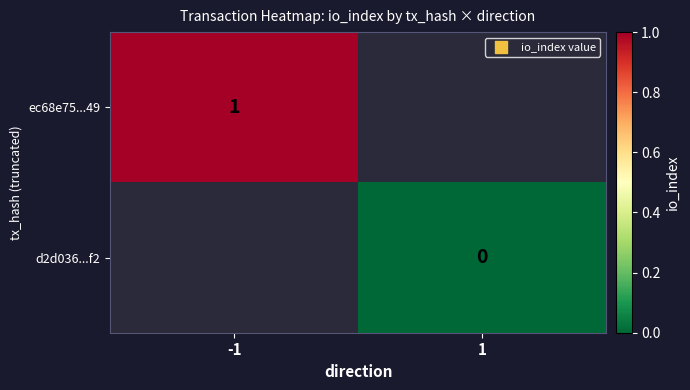

Count the number of data series in this chart.

2